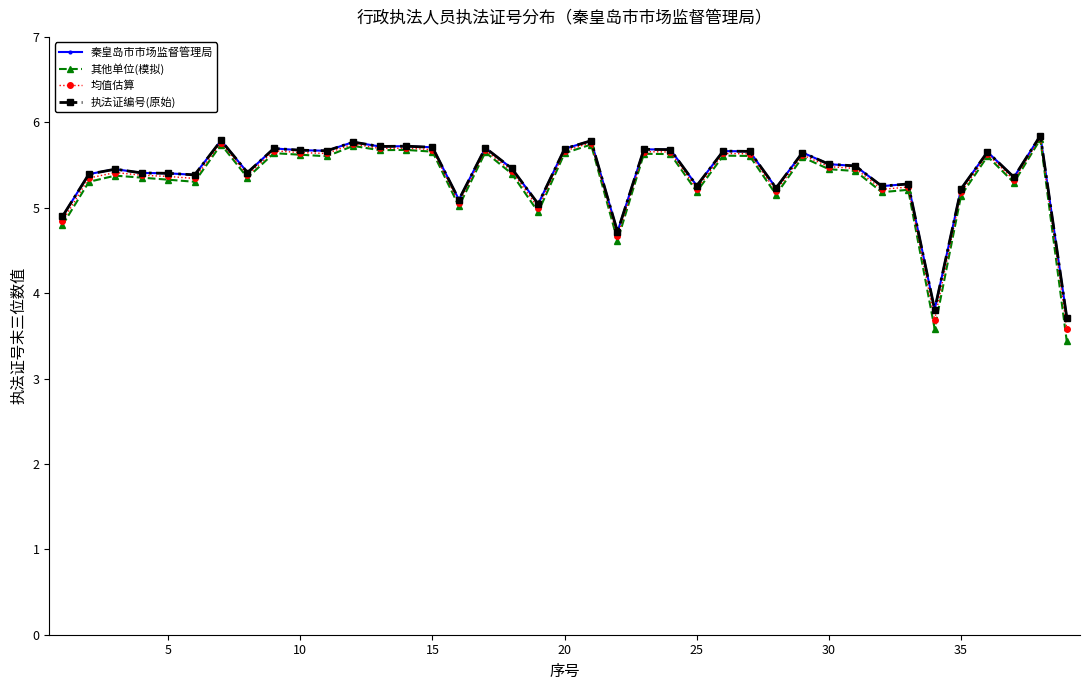

True or false: 其他单位(模拟) and 秦皇岛市市场监督管理局 cross at least once.

False